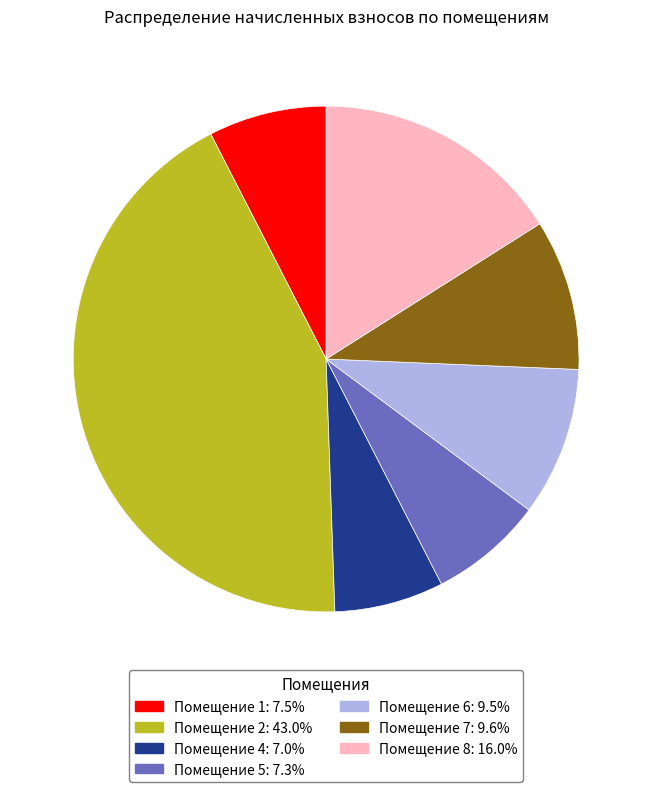

Is there any slice that represents more than half of the pie?

No